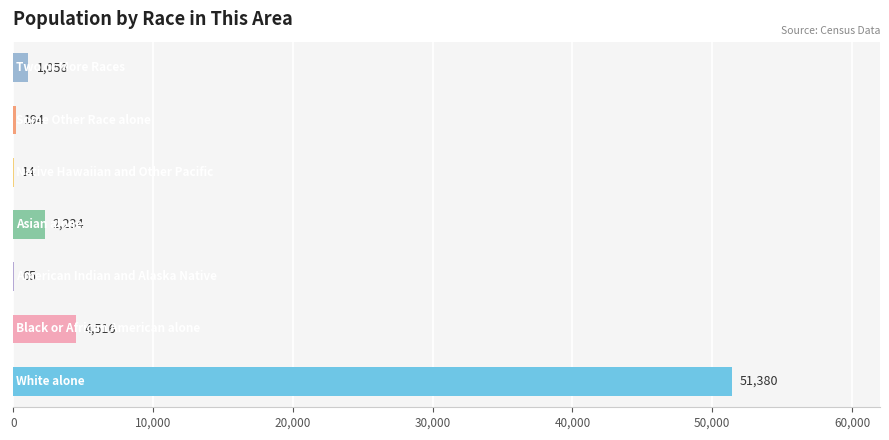

What is the maximum value shown in the chart?

51380